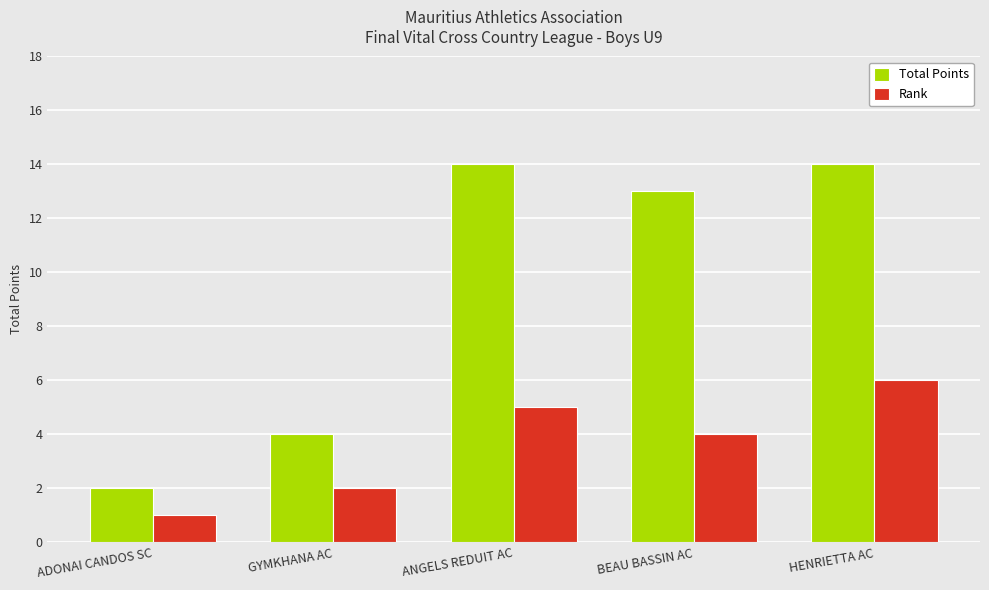

Does the chart contain any negative values?

No